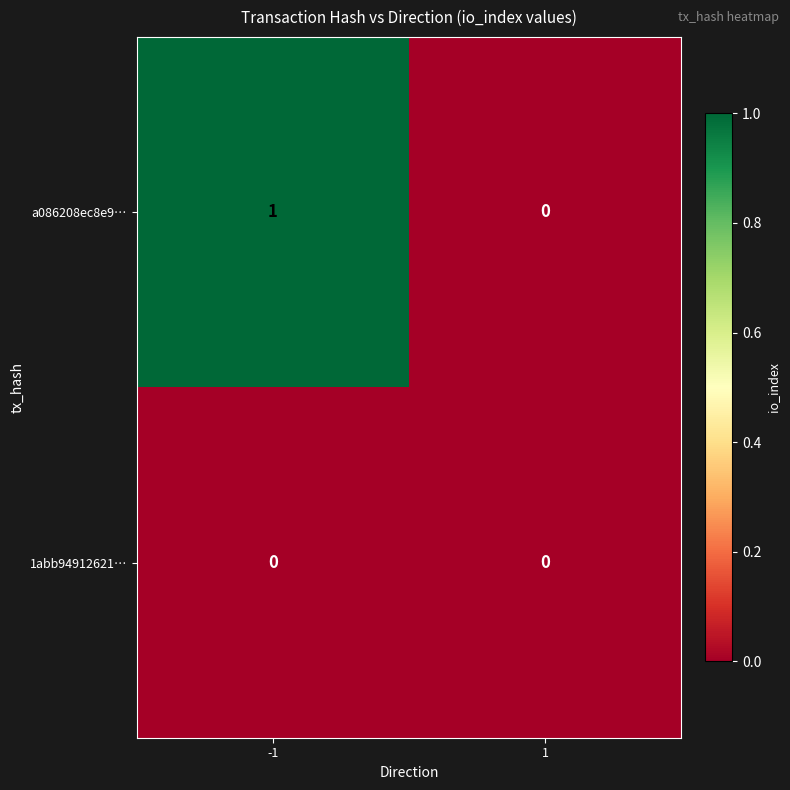

Is the value of a086208ec8e9… at -1 greater than the value of 1abb94912621… at 1?

Yes